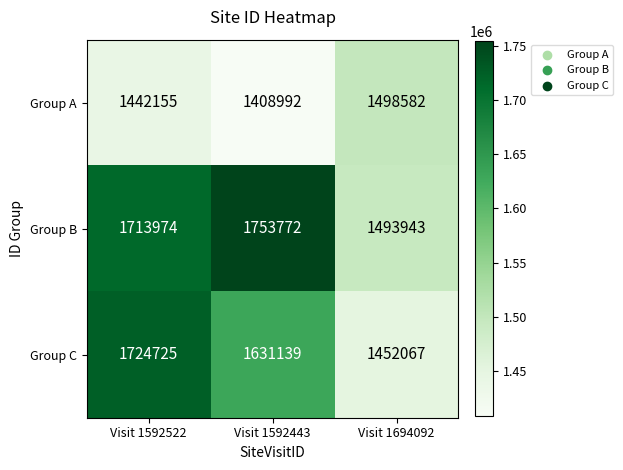

At Visit 1694092, list the series in order from largest to smallest.

Group A, Group B, Group C